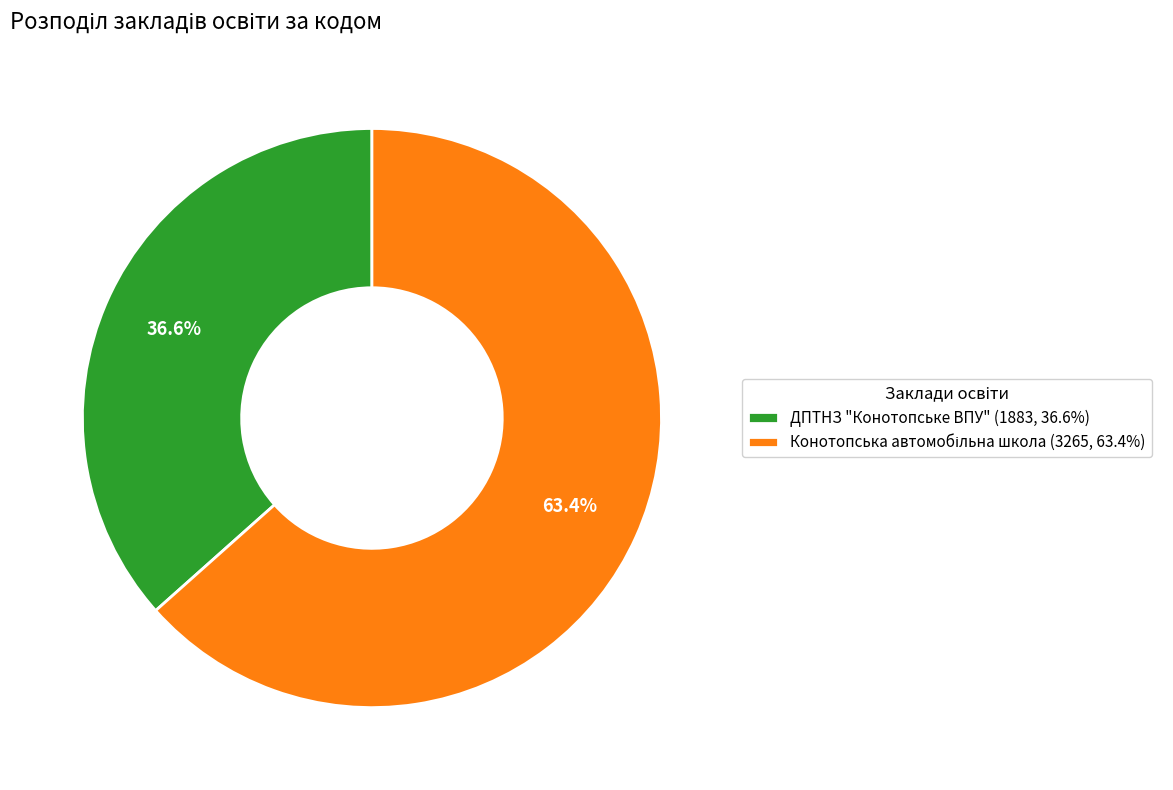

Which category has the smallest portion of the pie?

ДПТНЗ "Конотопське ВПУ" (1883, 36.6%)